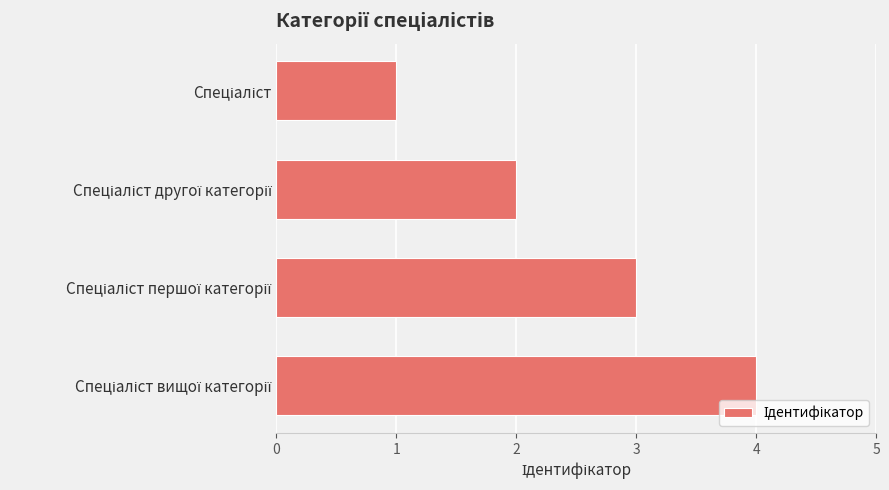

What is the greatest value displayed?

4